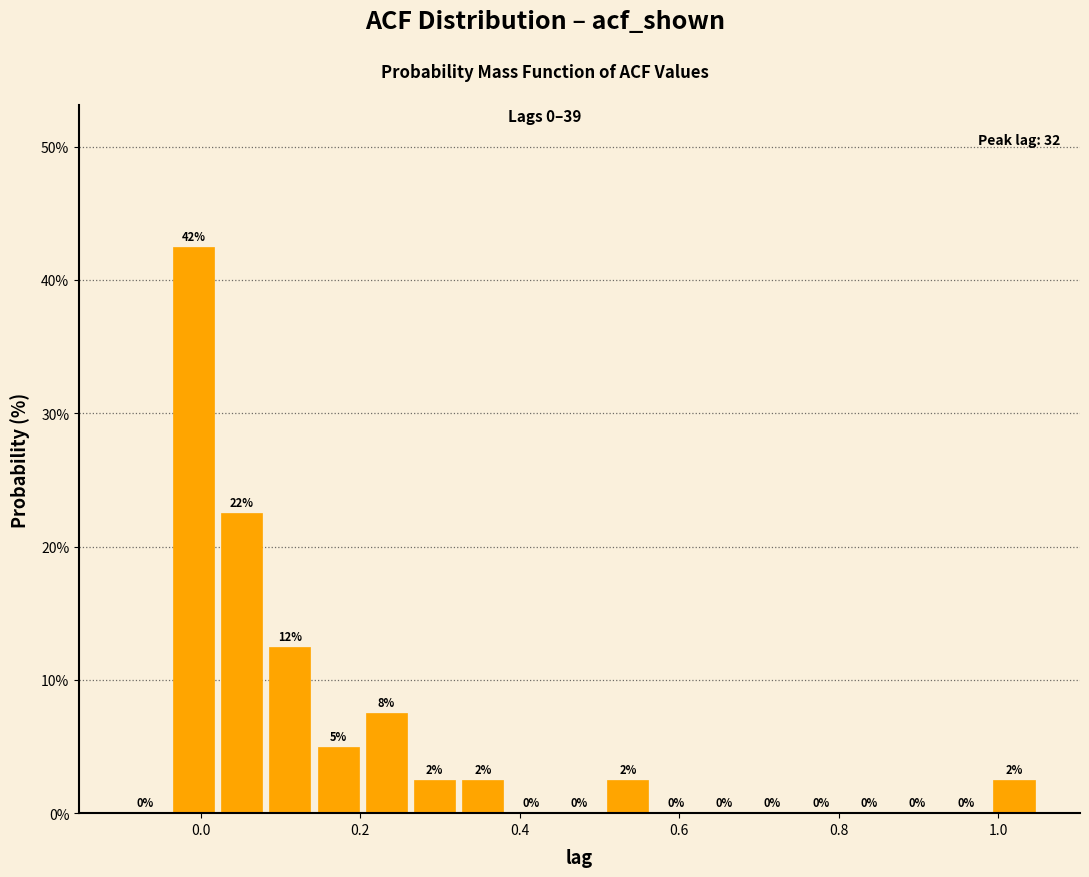

Read against the x-axis, roughly where is the centre of the tallest bar?

0.00